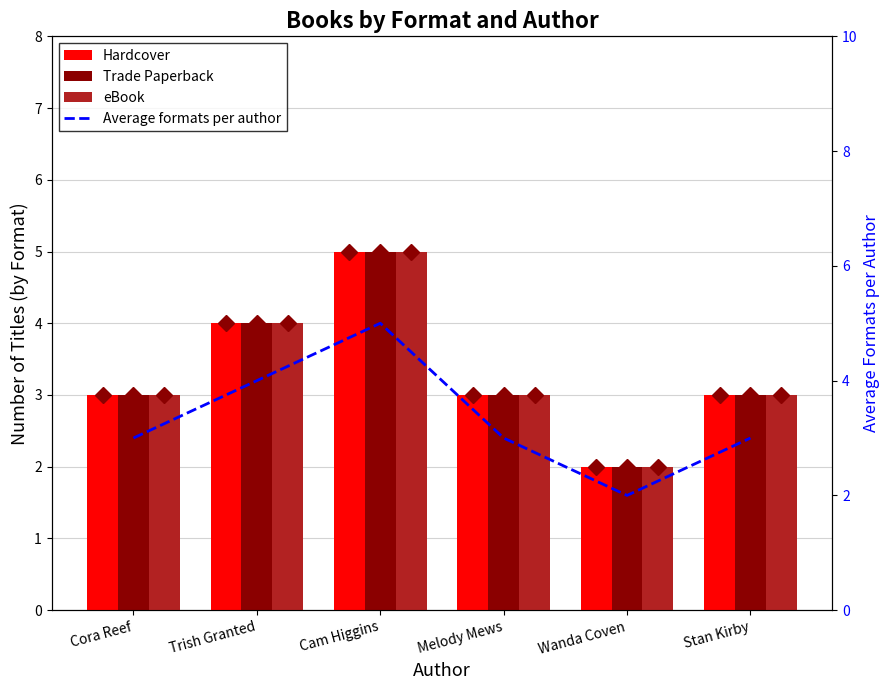

List the series in order of their peak value, lowest first.

Hardcover, Trade Paperback, eBook, Average formats per author